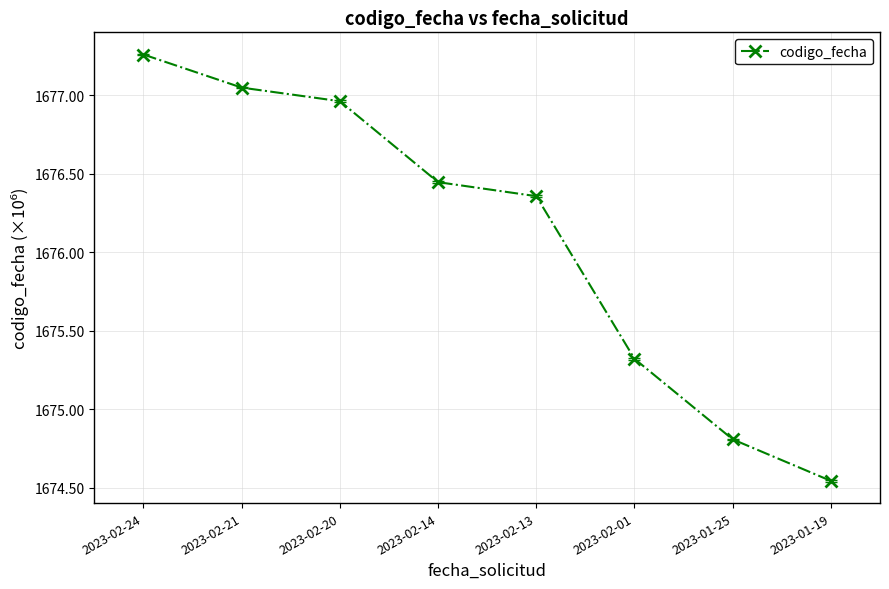

Rank the categories by value from lowest to highest.

2023-01-19, 2023-01-25, 2023-02-01, 2023-02-13, 2023-02-14, 2023-02-20, 2023-02-21, 2023-02-24